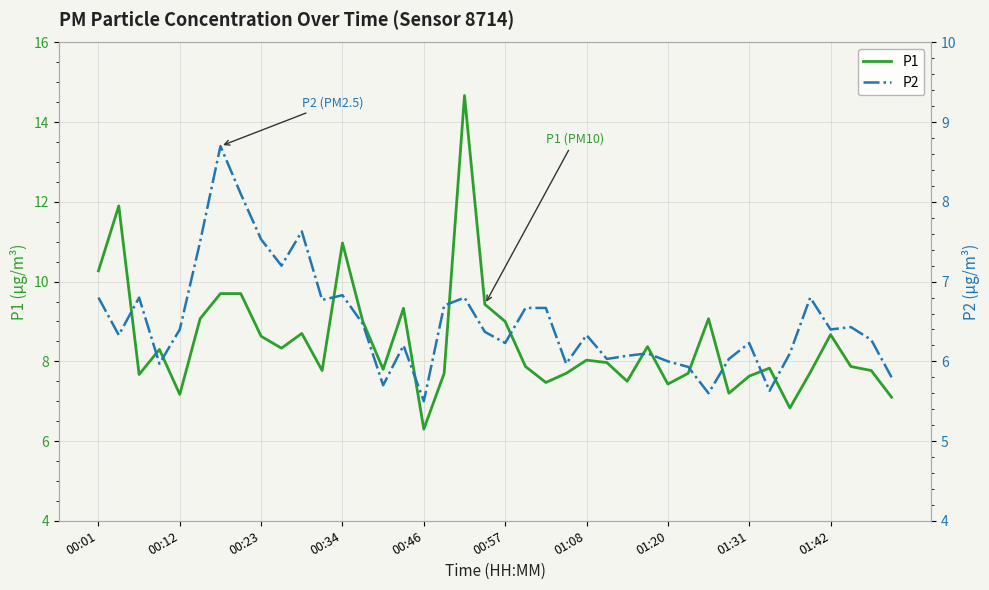

What is the difference between the P1 values at 20 and 33?

1.2